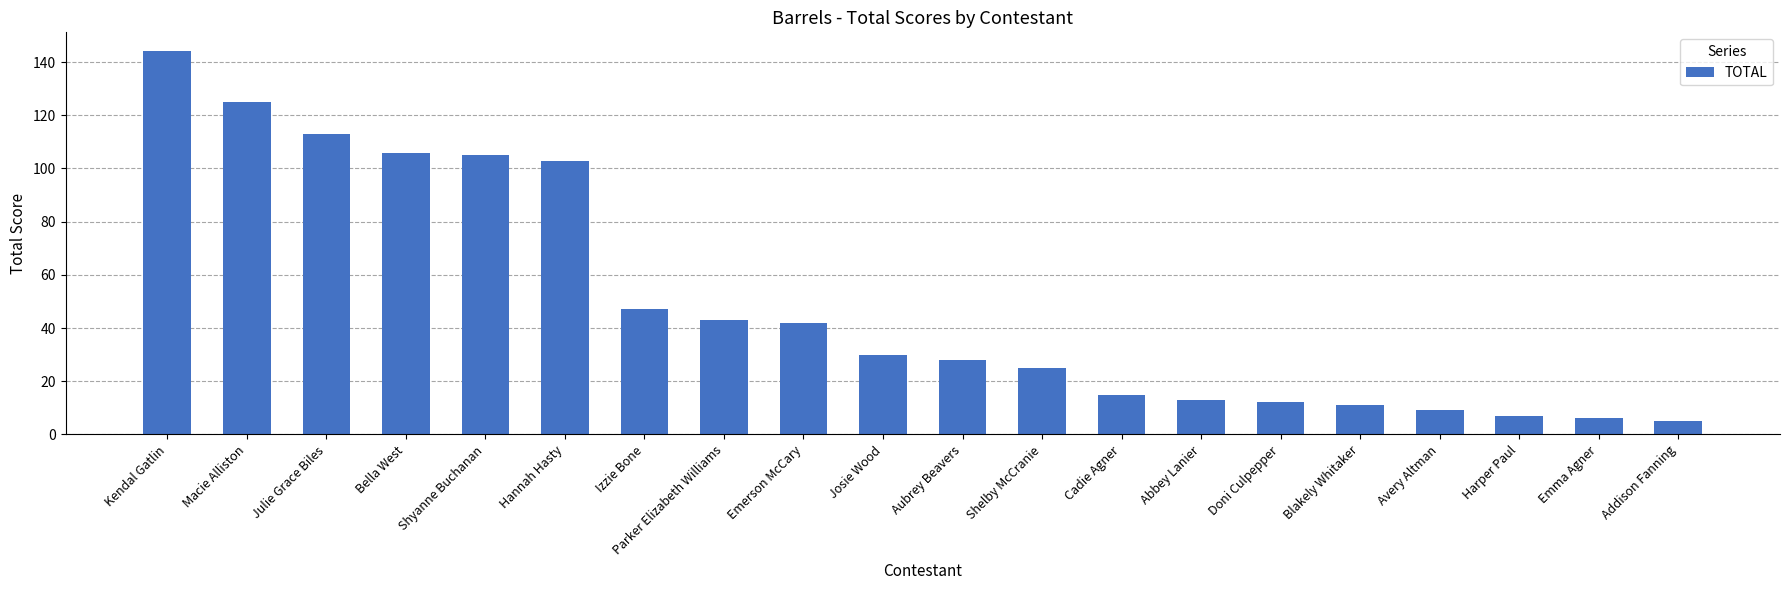

Read the value at Shyanne Buchanan, to the nearest 5.

105